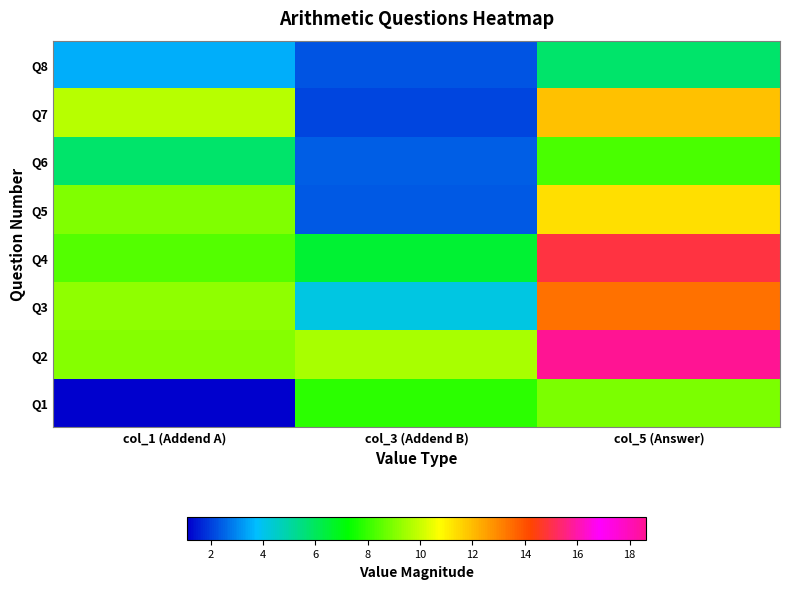

Reading right to left, transcribe all the data shown in this chart.

Q1: col_5 (Answer)=9.0	col_3 (Addend B)=7.9	col_1 (Addend A)=1.1
Q2: col_5 (Answer)=18.6	col_3 (Addend B)=9.5	col_1 (Addend A)=9.1
Q3: col_5 (Answer)=13.4	col_3 (Addend B)=4.2	col_1 (Addend A)=9.2
Q4: col_5 (Answer)=14.9	col_3 (Addend B)=6.5	col_1 (Addend A)=8.4
Q5: col_5 (Answer)=11.4	col_3 (Addend B)=2.4	col_1 (Addend A)=9.0
Q6: col_5 (Answer)=8.2	col_3 (Addend B)=2.5	col_1 (Addend A)=5.8
Q7: col_5 (Answer)=11.9	col_3 (Addend B)=2.1	col_1 (Addend A)=9.8
Q8: col_5 (Answer)=5.8	col_3 (Addend B)=2.3	col_1 (Addend A)=3.5